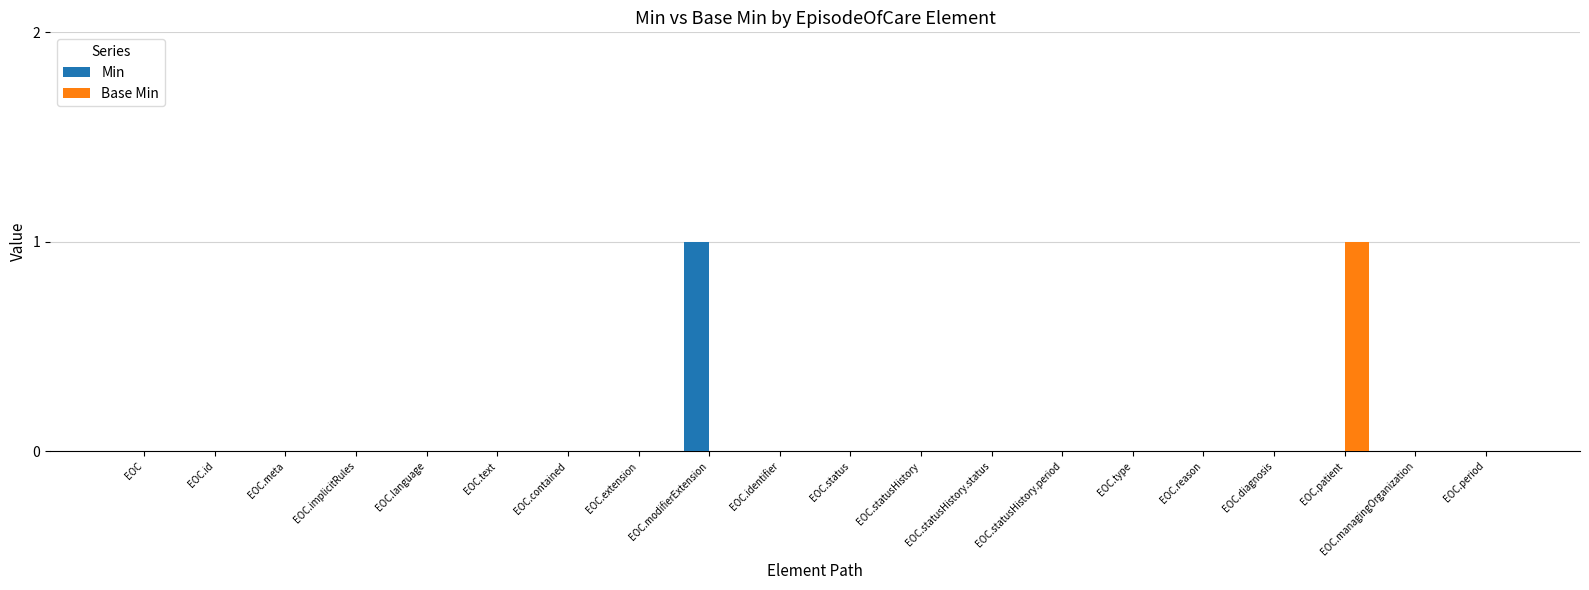

Are the bars grouped side by side (vs. stacked)?

Yes